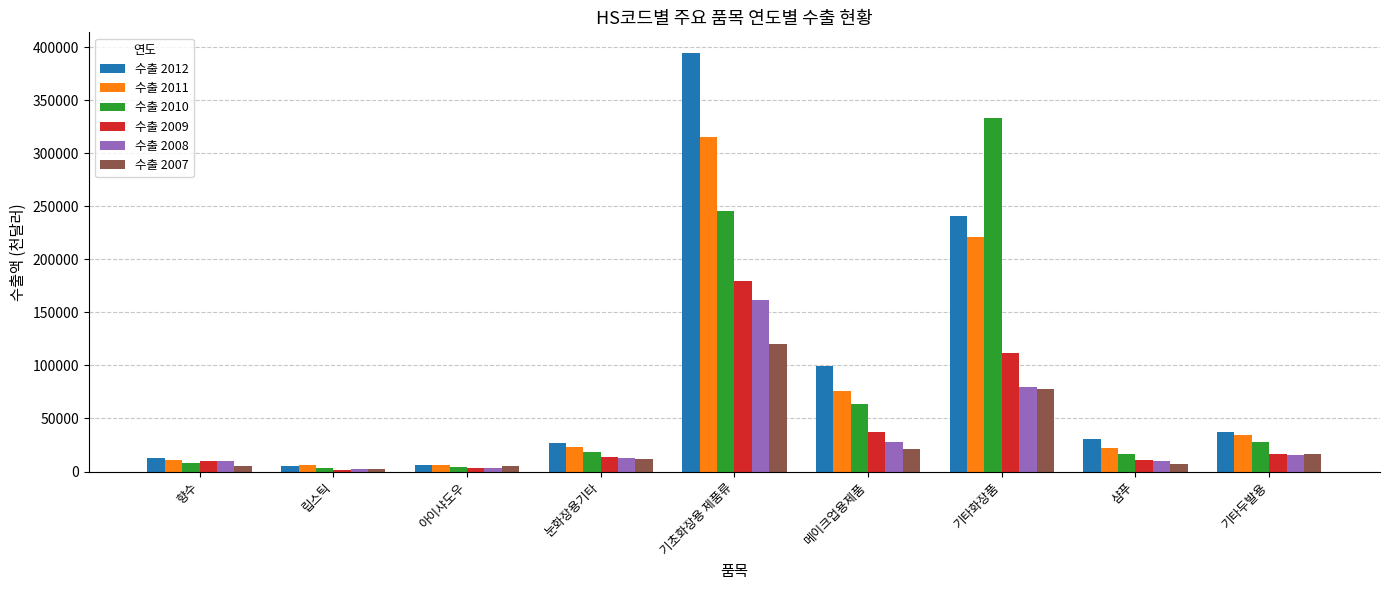

How many bars are there in total?

54